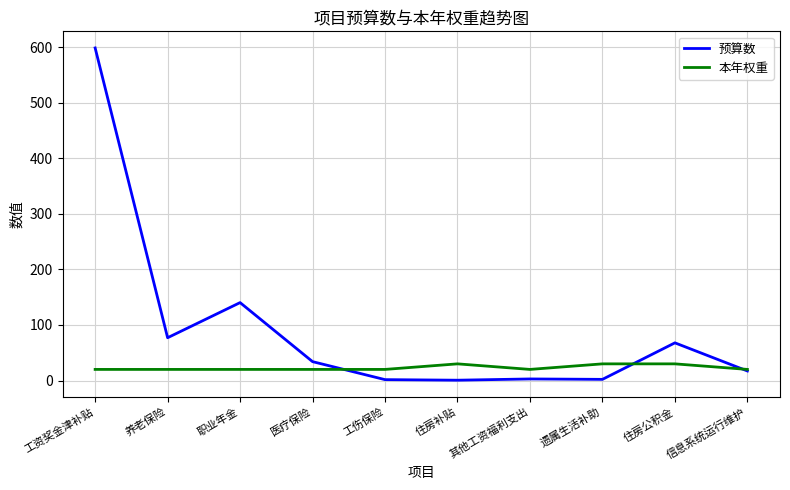

Which series has the widest spread of values?

预算数